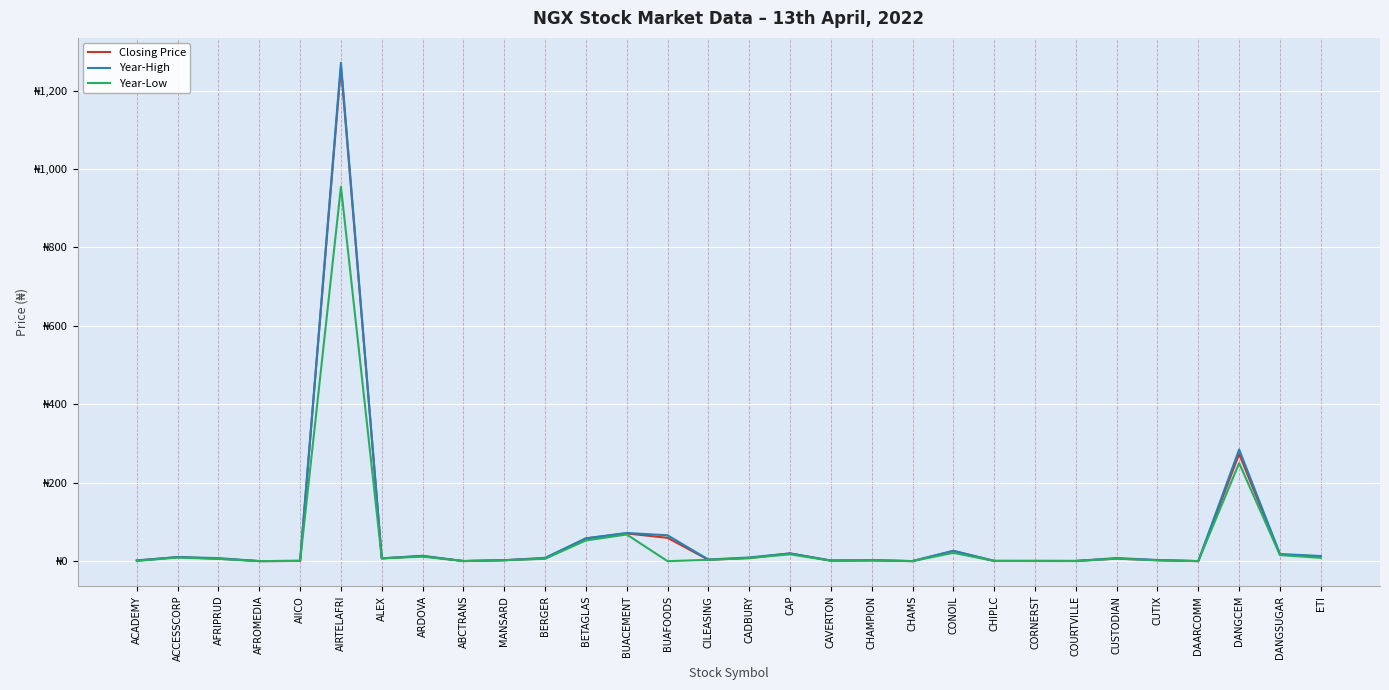

What is the difference between the maximum and second lowest values in the Year-Low series?

954.8